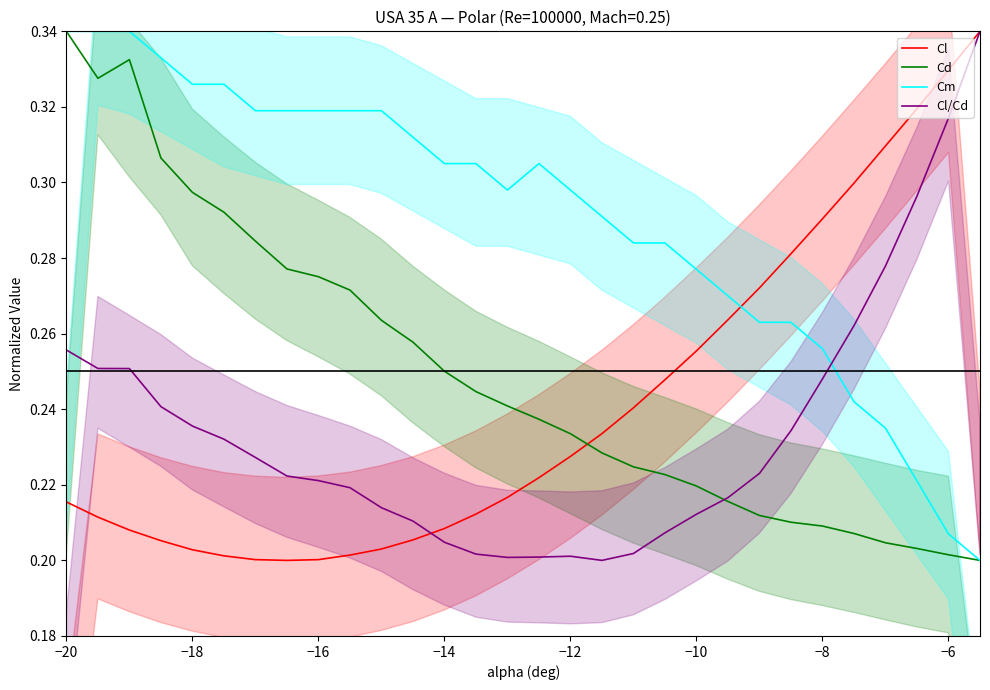

After their last crossing, which series has the higher values: Cl/Cd or Cm?

Cl/Cd